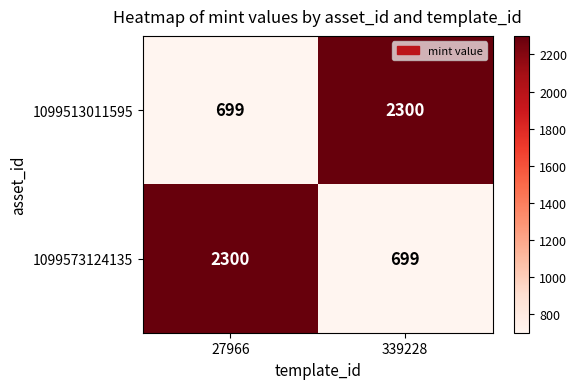

Read the 1099513011595 value at 27966.

699